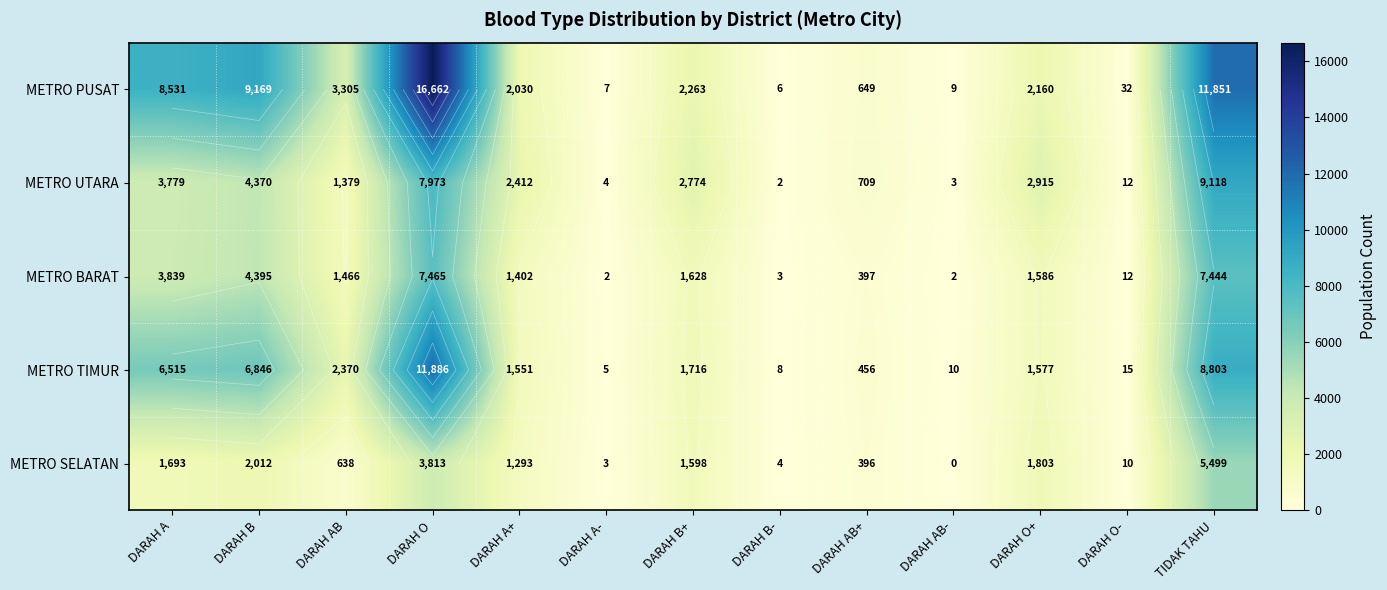

True or false: METRO PUSAT has a value of 13 at DARAH O-.

False